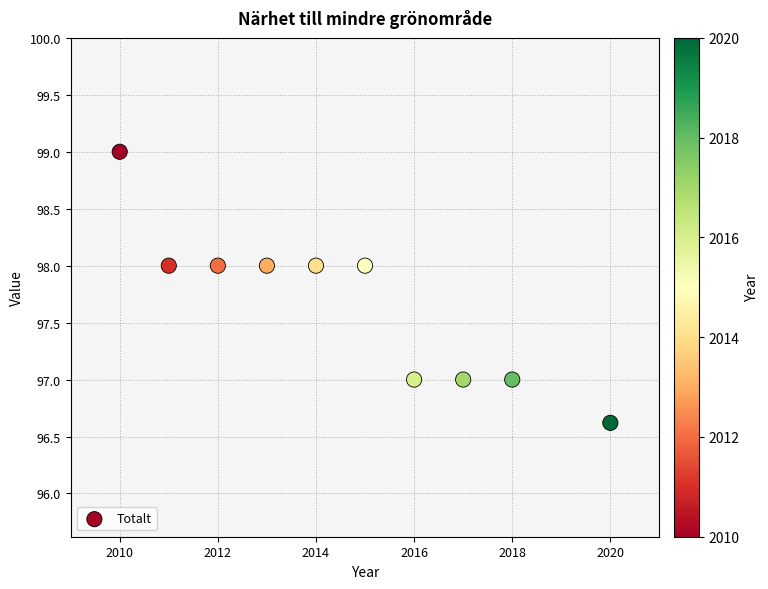

What is the range of Y values (max minus min)?

2.4